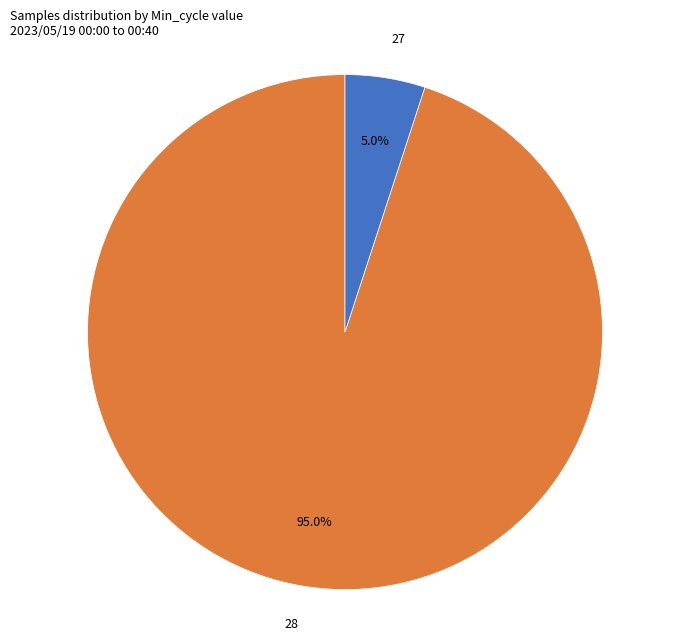

How much of the chart is everything except 28?

5.0%